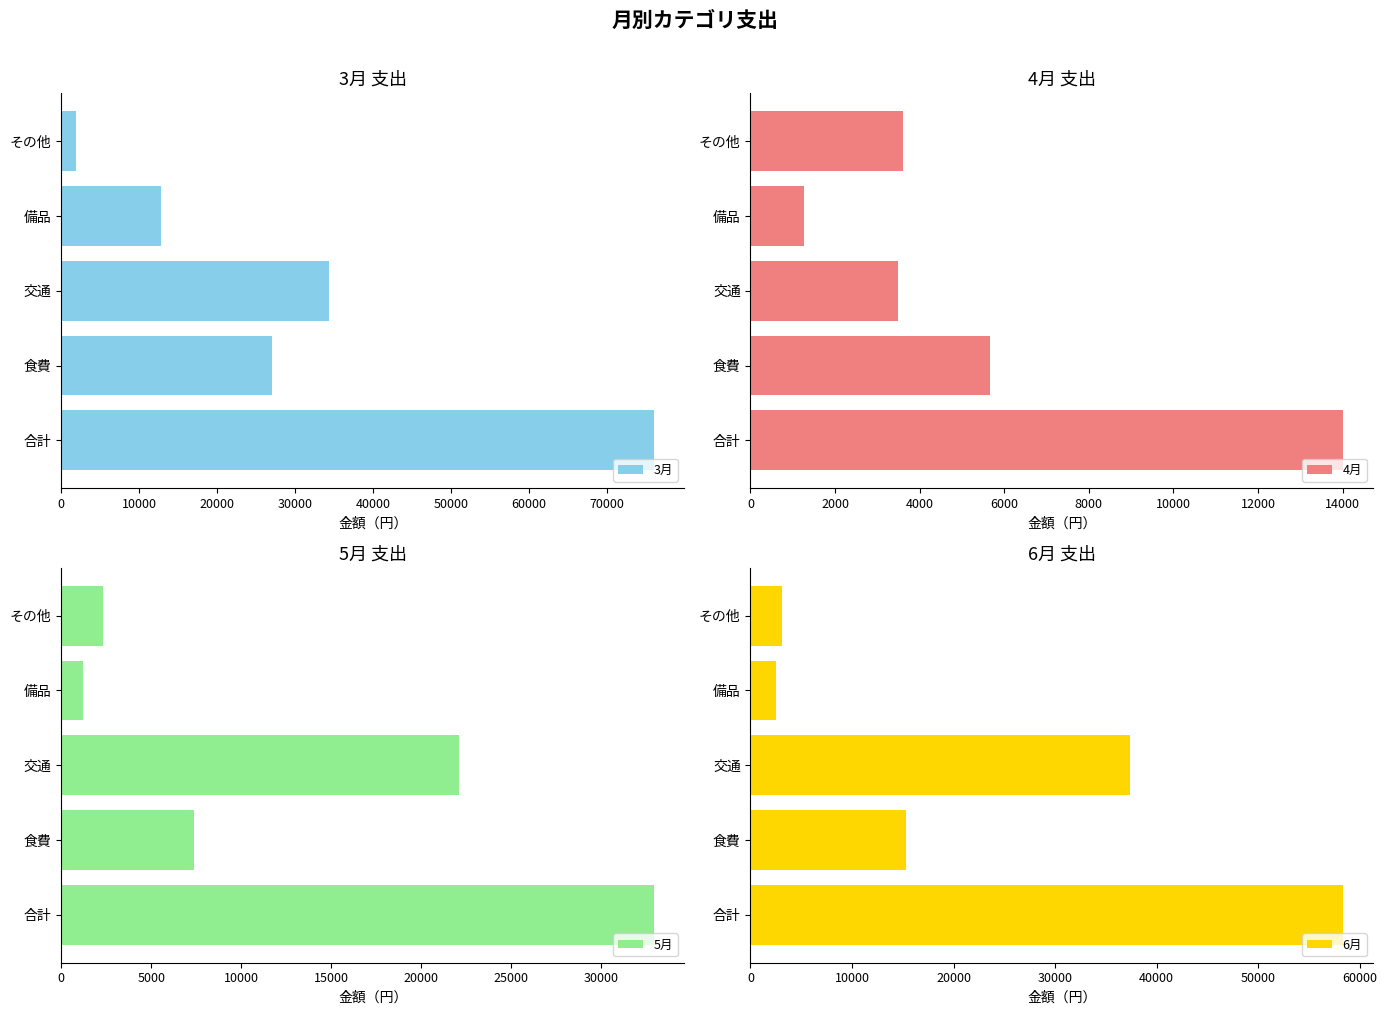

Reading left to right, transcribe all the data shown in this chart.

3月: 76059	27049	34349	12831	1830
4月: 14022	5662	3480	1270	3610
5月: 32979	7363	22090	1220	2306
6月: 58398	15345	37419	2504	3130